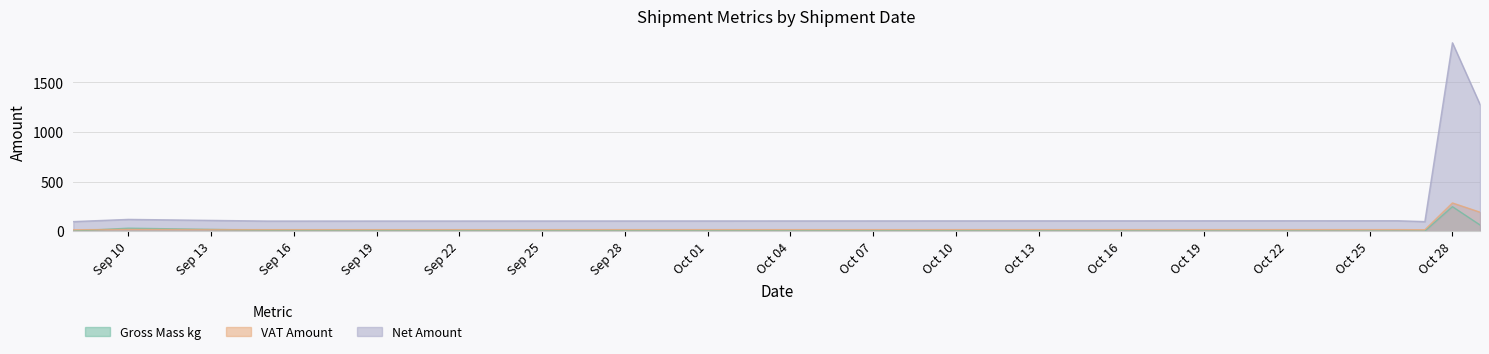

Is the value of Net Amount at 2021-10-27 greater than the value of VAT Amount at 2021-10-27?

Yes